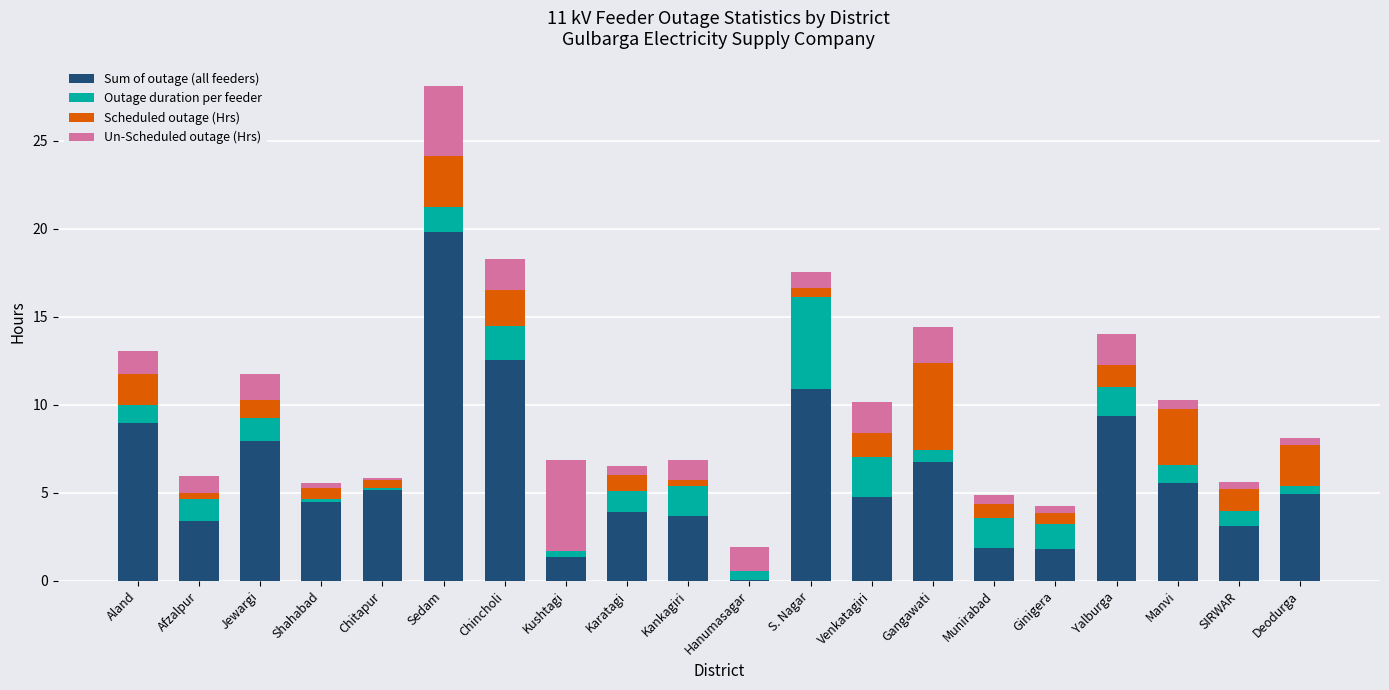

At which category is the sum across all series the highest?

Sedam